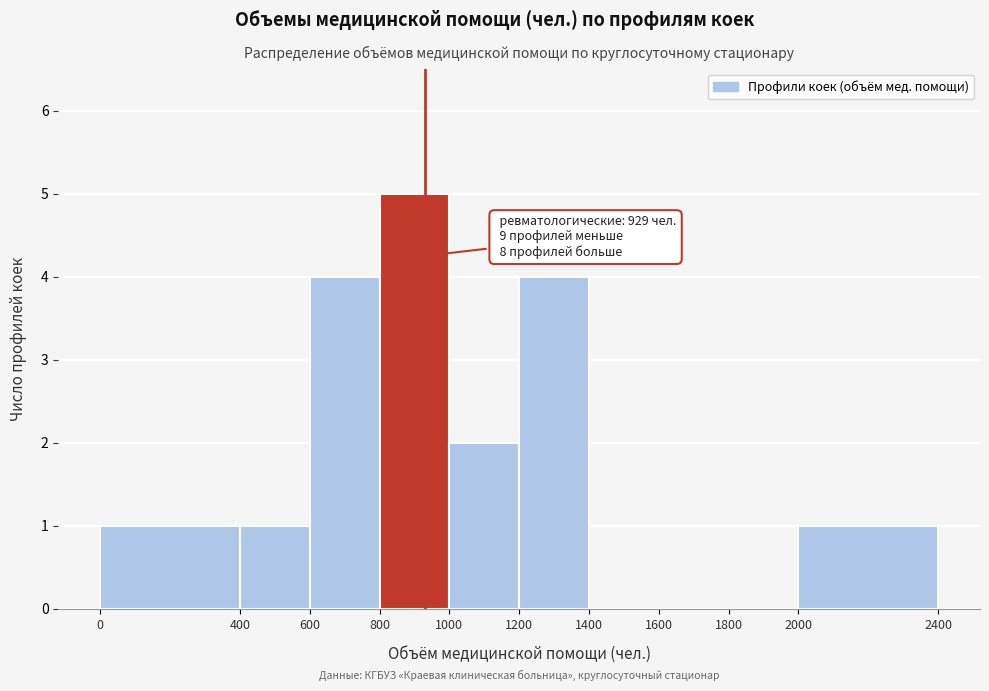

Which range on the x-axis has the tallest bar?

800 to 1000